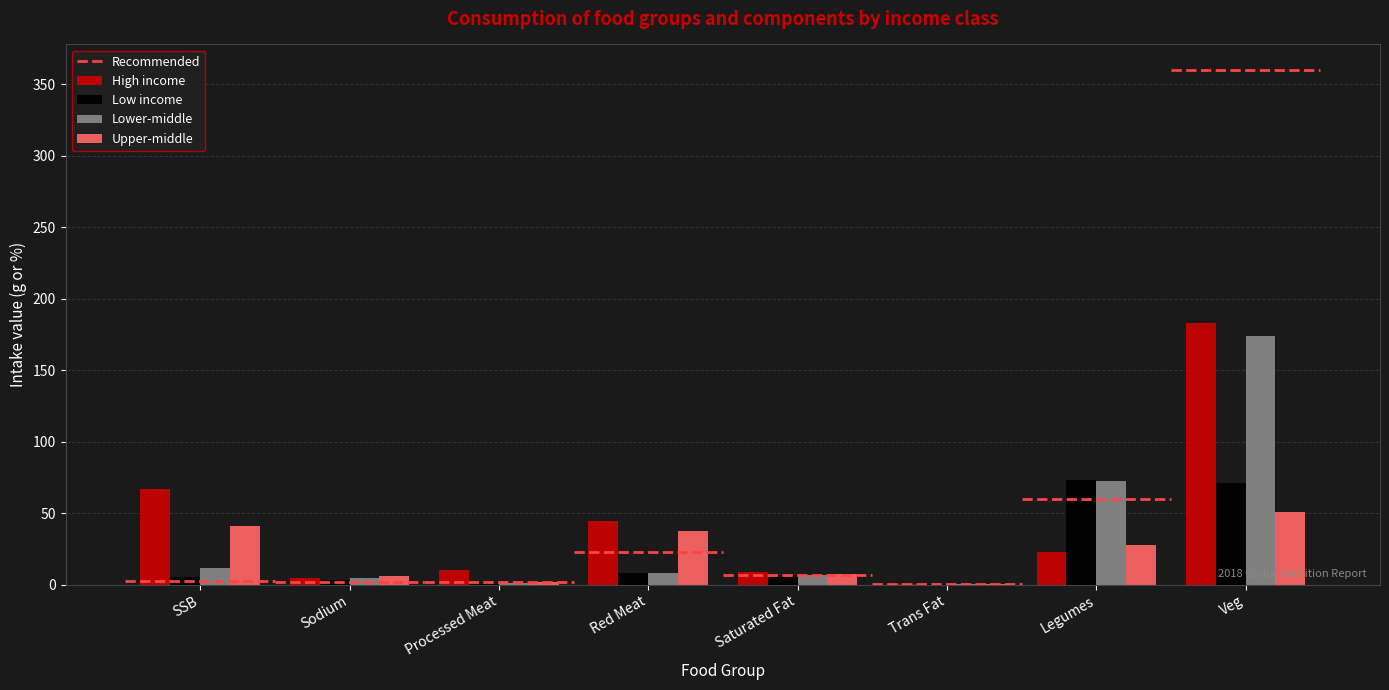

The value of Lower-middle at Red Meat is 7.8. True or false?

True